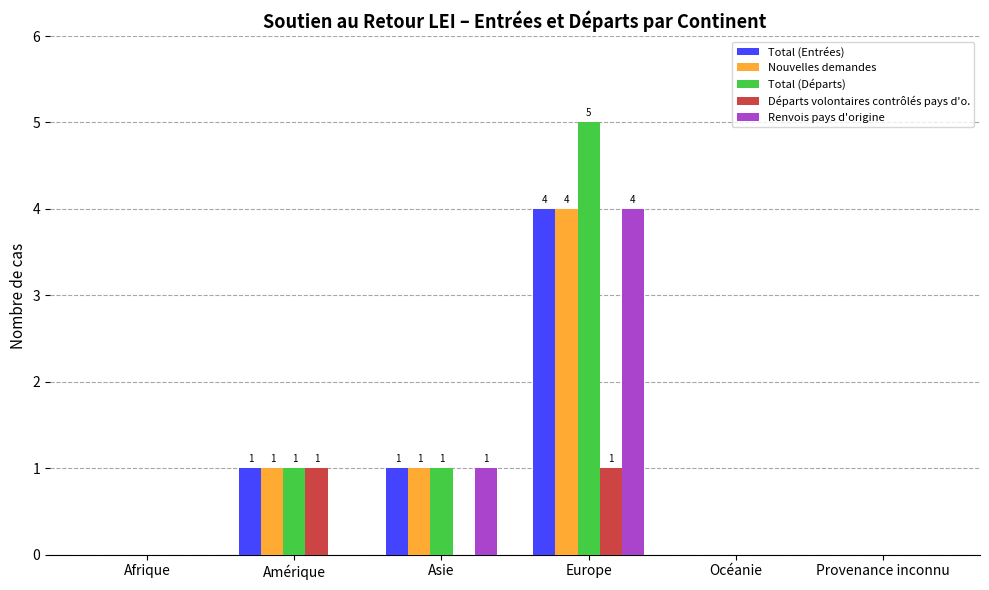

The Départs volontaires contrôlés pays d'o. series shows 1 at Asie. True or false?

False